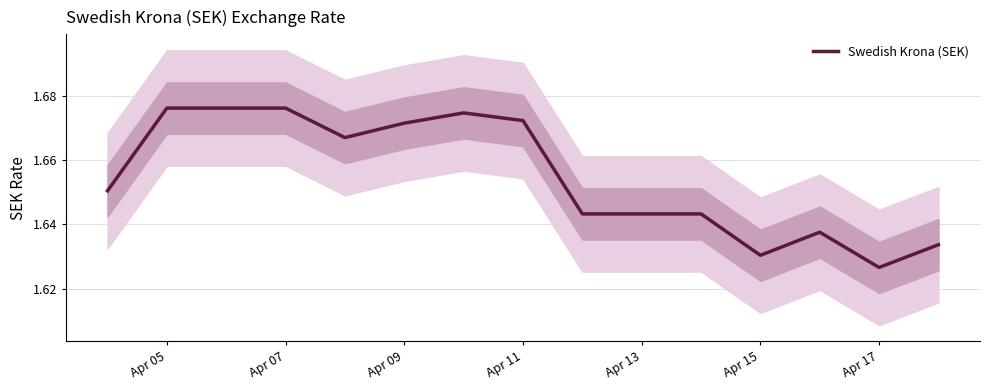

What is the sum of the values at Apr 13 and Apr 09?

3.3